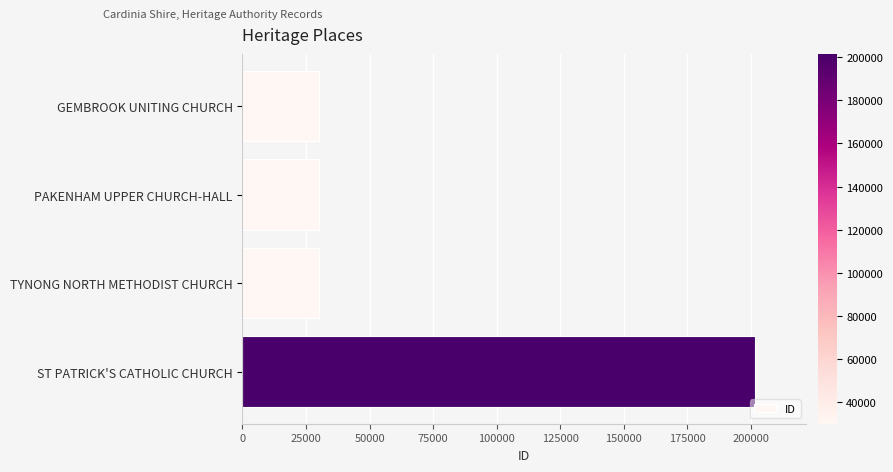

True or false: the data shows 16569 at GEMBROOK UNITING CHURCH.

False